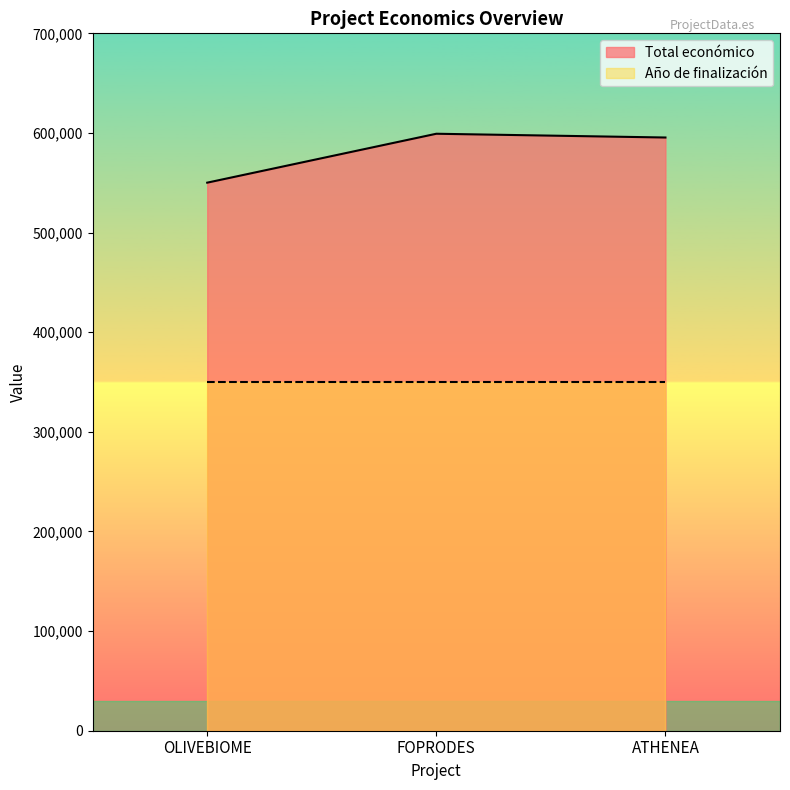

The chart shows a value of 219367 at ATHENEA. True or false?

False